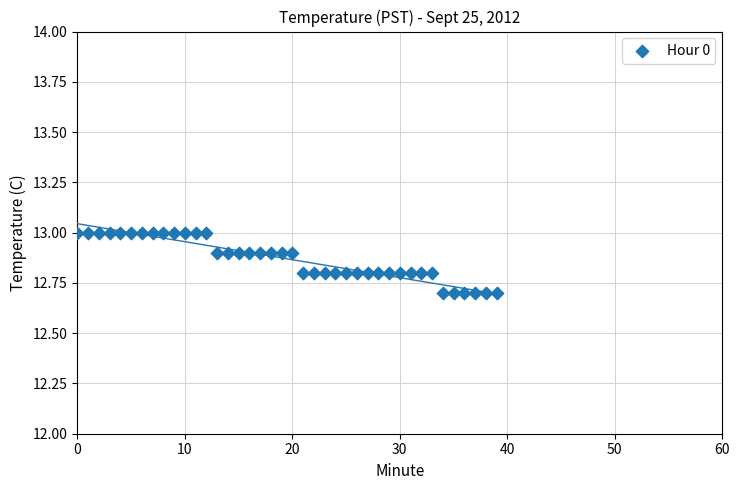

What is the range of Y values (max minus min)?

0.3